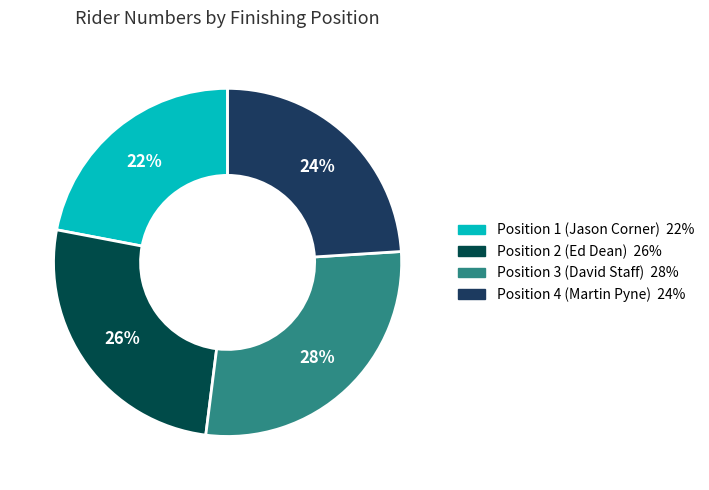

To the nearest percent, what is the difference between the largest and smallest slice percentages?

6%